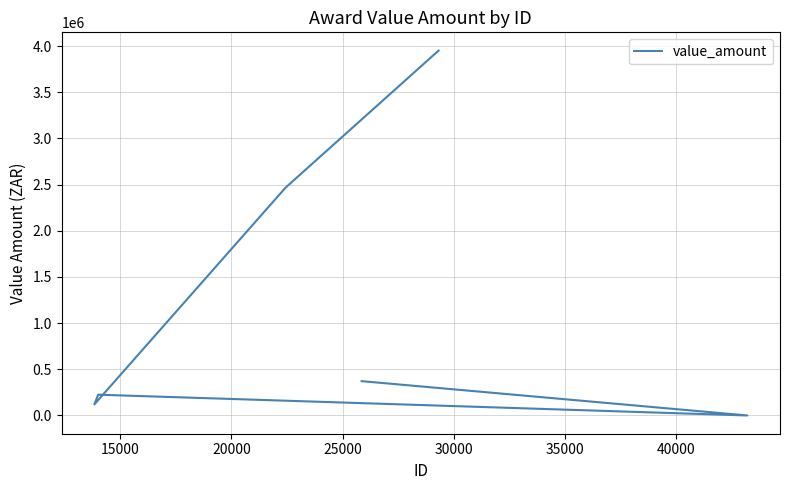

What is the difference between the values at 20000 and 35000?

252680.0